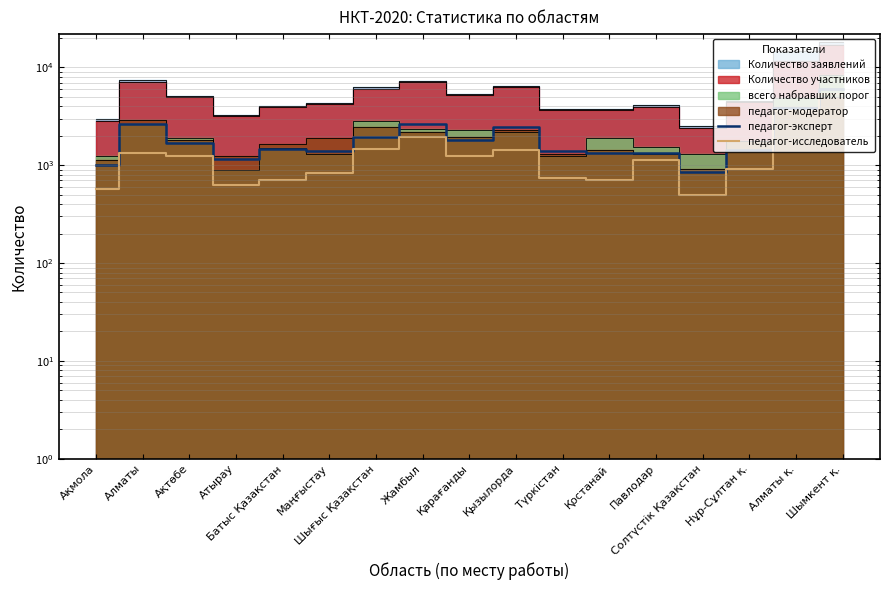

What position from the left is Шығыс Қазақстан?

7